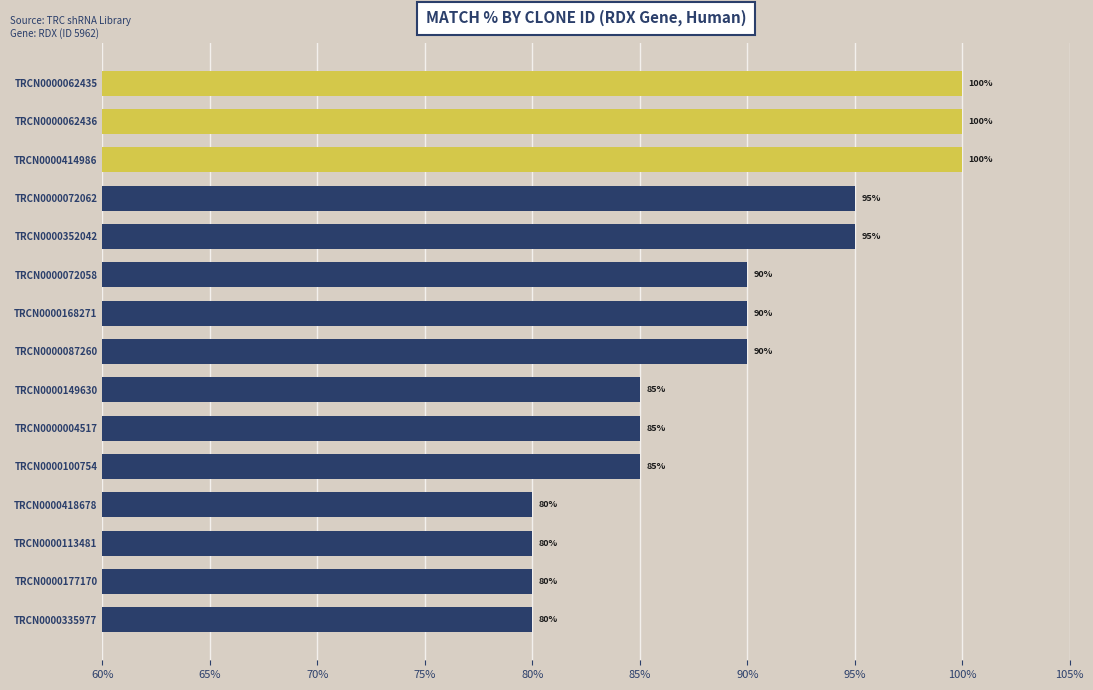

Reading bottom to top, list all the values displayed in this chart.

80	80	80	80	85	85	85	90	90	90	95	95	100	100	100